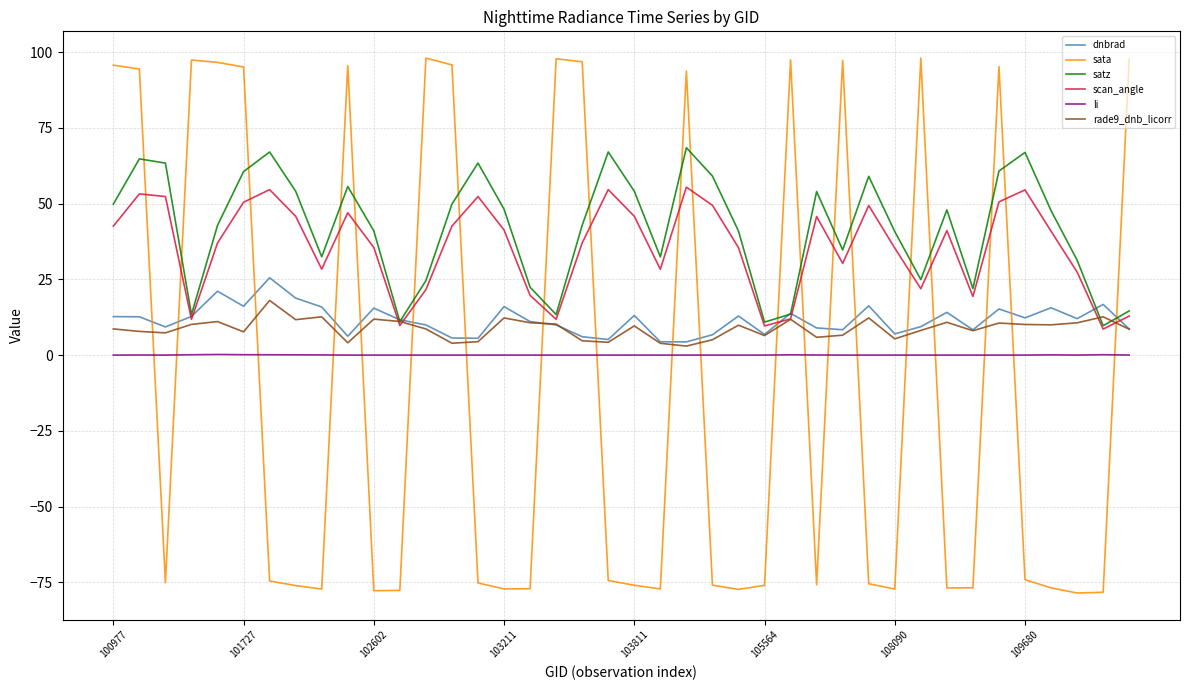

Which series has the widest spread of values?

sata